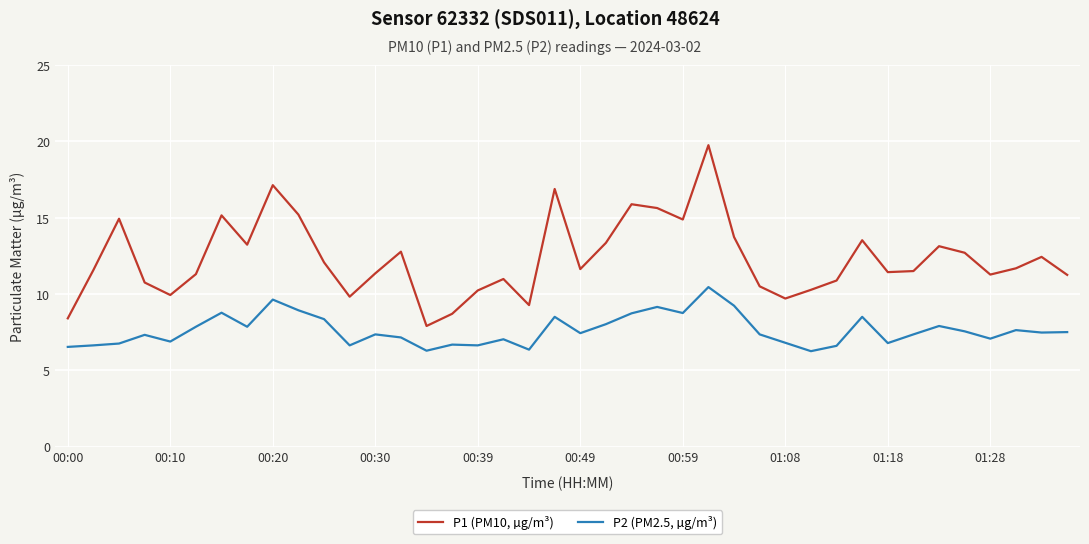

Which series has the largest total across all categories?

P1 (PM10, µg/m³)